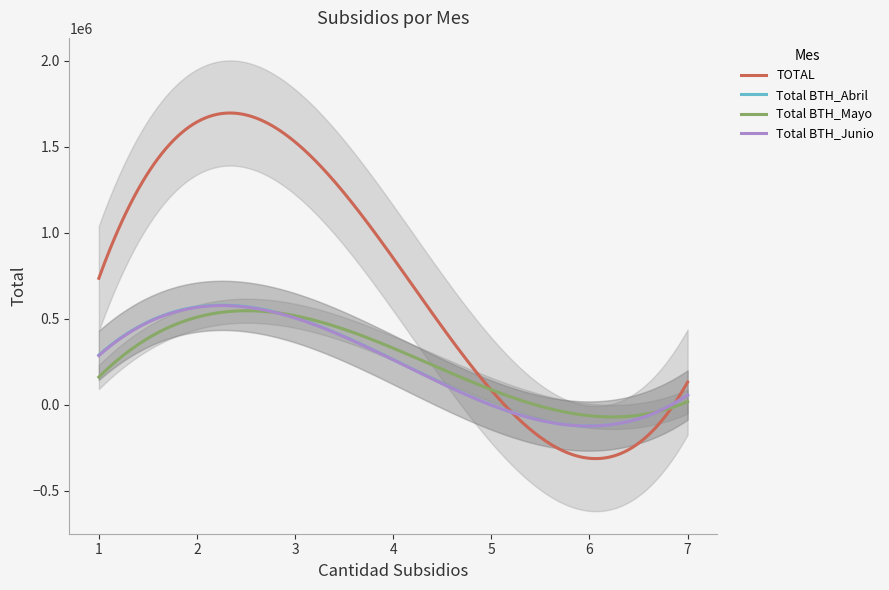

True or false: TOTAL and Total BTH_Junio intersect in this chart.

True